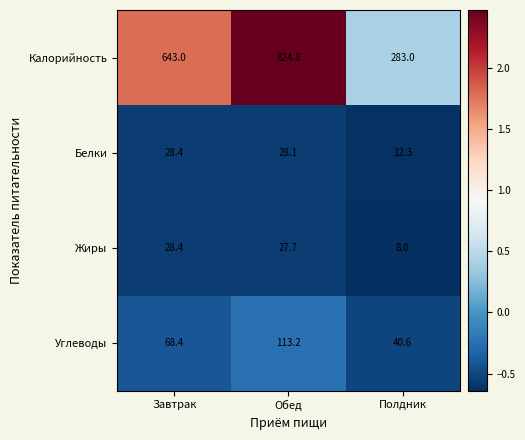

Which series has the largest total across all categories?

Калорийность